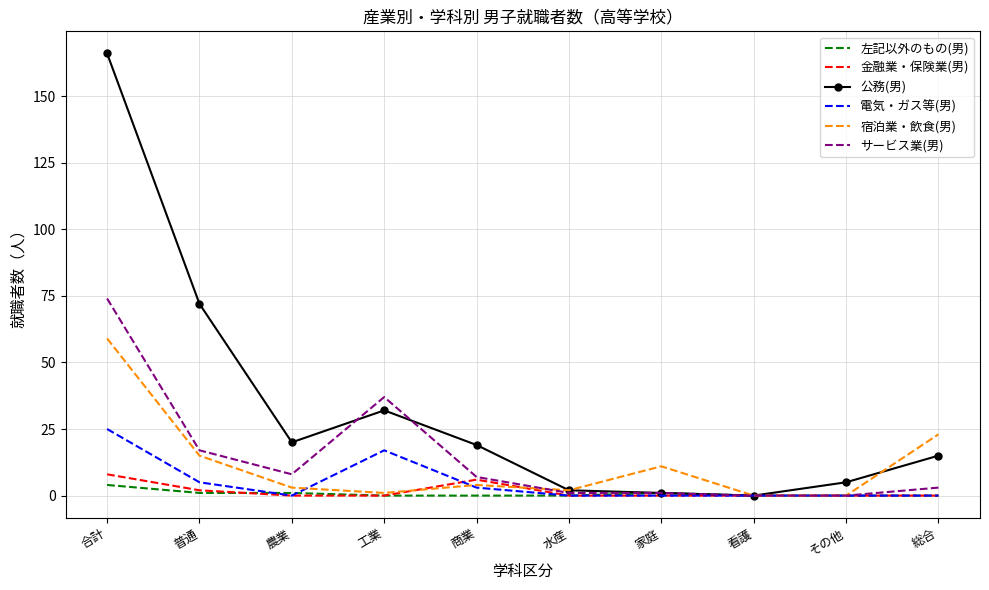

Which series has the largest total across all categories?

公務(男)